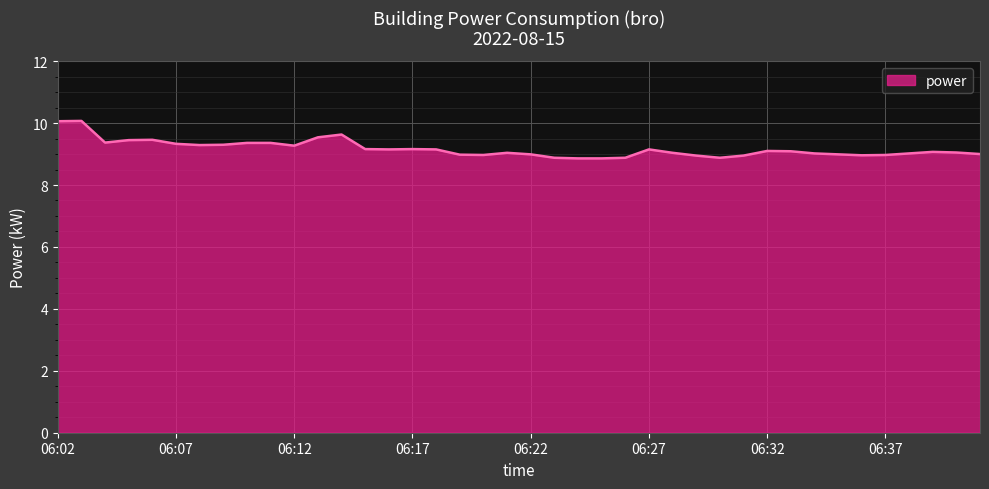

What is the maximum value shown in the chart?

10.1